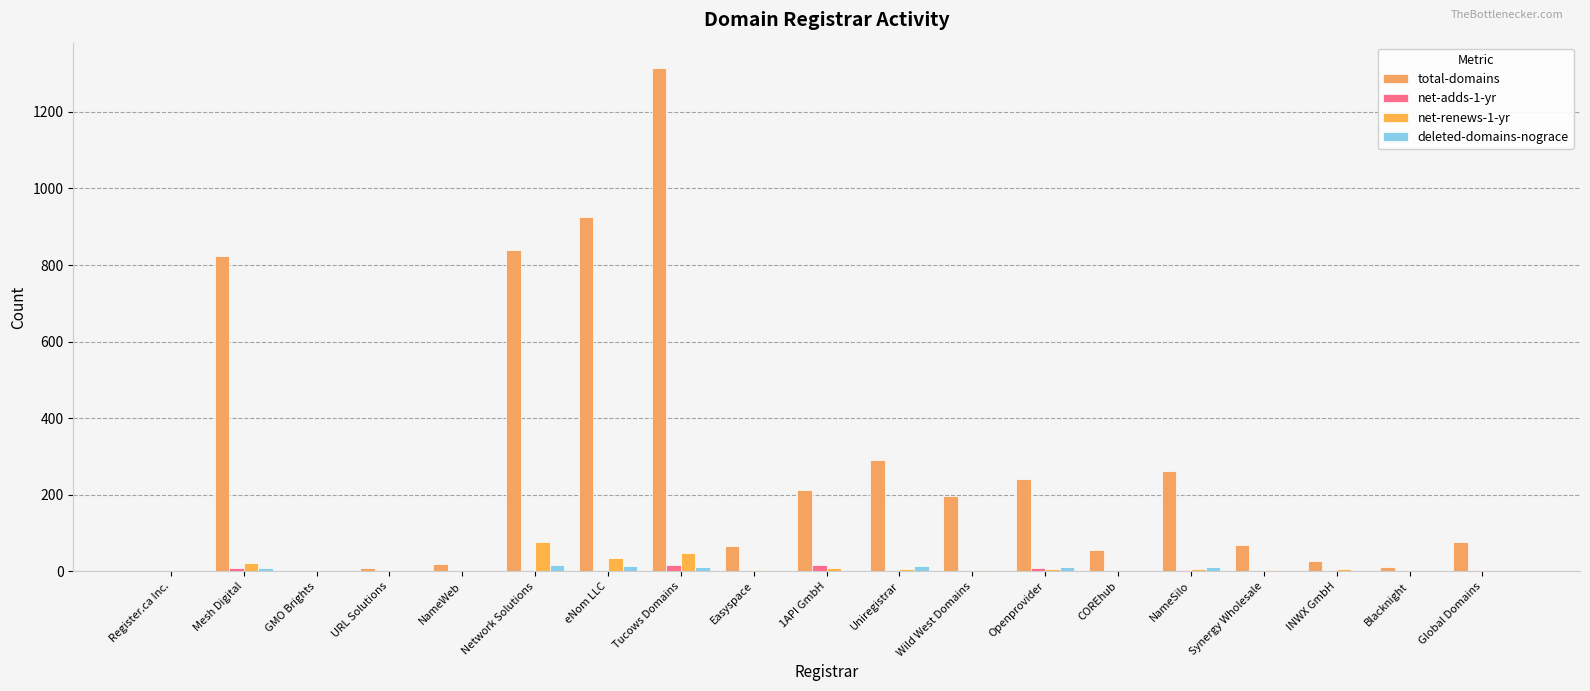

Reading left to right, transcribe all the data shown in this chart.

total-domains: Register.ca Inc.=2	Mesh Digital=823	GMO Brights=0	URL Solutions=9	NameWeb=18	Network Solutions=840	eNom LLC=925	Tucows Domains=1315	Easyspace=65	1API GmbH=212	Uniregistrar=292	Wild West Domains=196	Openprovider=242	COREhub=56	NameSilo=263	Synergy Wholesale=69	INWX GmbH=28	Blacknight=12	Global Domains=76
net-adds-1-yr: Register.ca Inc.=0	Mesh Digital=10	GMO Brights=0	URL Solutions=0	NameWeb=1	Network Solutions=2	eNom LLC=2	Tucows Domains=16	Easyspace=0	1API GmbH=16	Uniregistrar=0	Wild West Domains=1	Openprovider=8	COREhub=1	NameSilo=3	Synergy Wholesale=0	INWX GmbH=0	Blacknight=0	Global Domains=3
net-renews-1-yr: Register.ca Inc.=0	Mesh Digital=23	GMO Brights=0	URL Solutions=0	NameWeb=1	Network Solutions=77	eNom LLC=34	Tucows Domains=48	Easyspace=4	1API GmbH=8	Uniregistrar=6	Wild West Domains=4	Openprovider=7	COREhub=2	NameSilo=7	Synergy Wholesale=3	INWX GmbH=5	Blacknight=1	Global Domains=1
deleted-domains-nograce: Register.ca Inc.=0	Mesh Digital=10	GMO Brights=0	URL Solutions=1	NameWeb=0	Network Solutions=16	eNom LLC=14	Tucows Domains=12	Easyspace=0	1API GmbH=1	Uniregistrar=15	Wild West Domains=3	Openprovider=11	COREhub=0	NameSilo=12	Synergy Wholesale=0	INWX GmbH=0	Blacknight=0	Global Domains=0